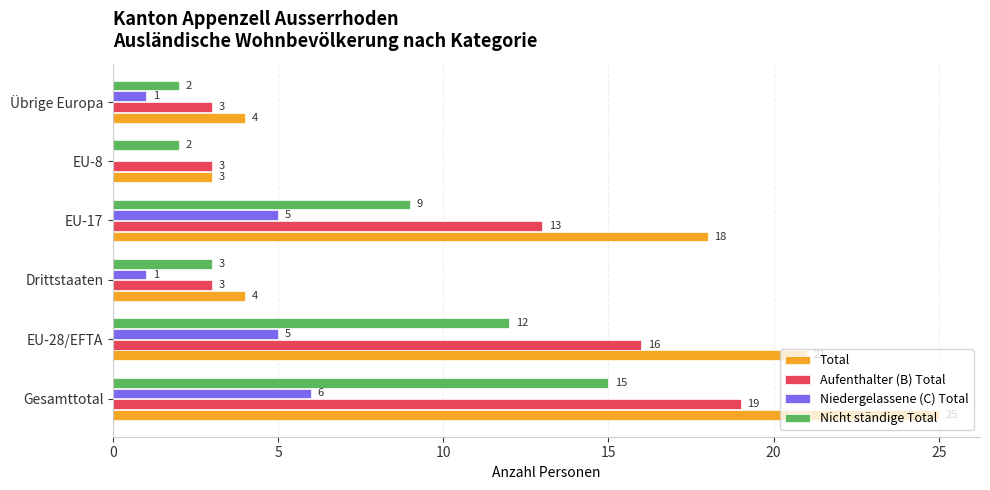

Which series has the largest total across all categories?

Total